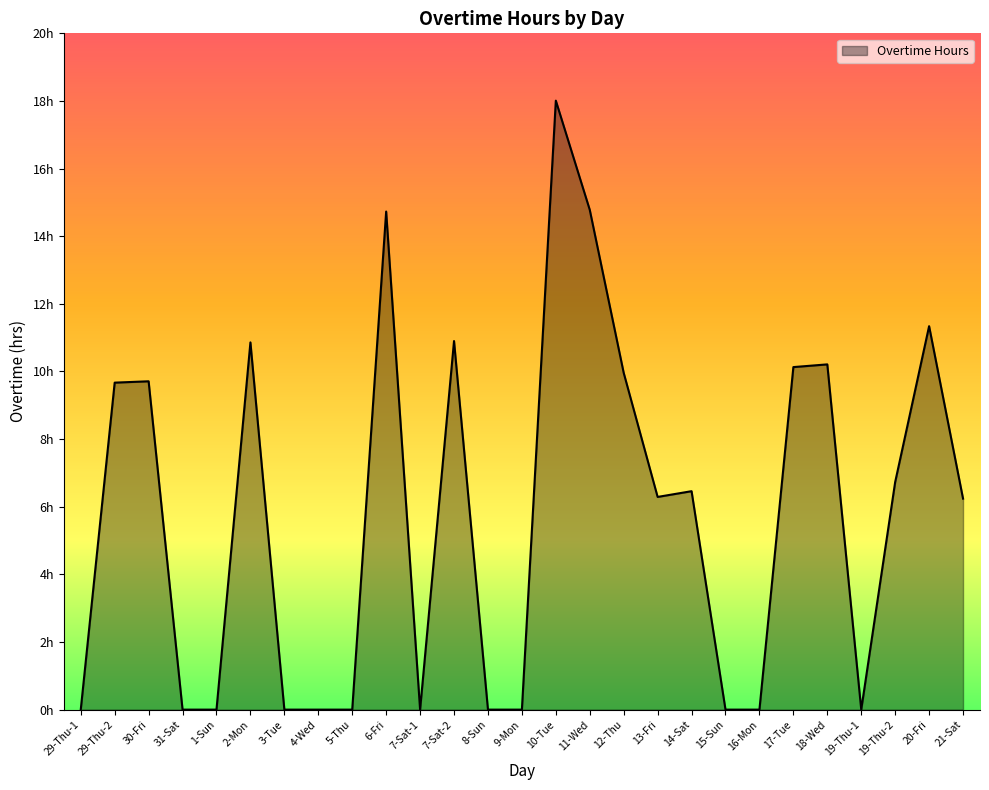

At which category does the chart reach its minimum across all series?

29-Thu-1